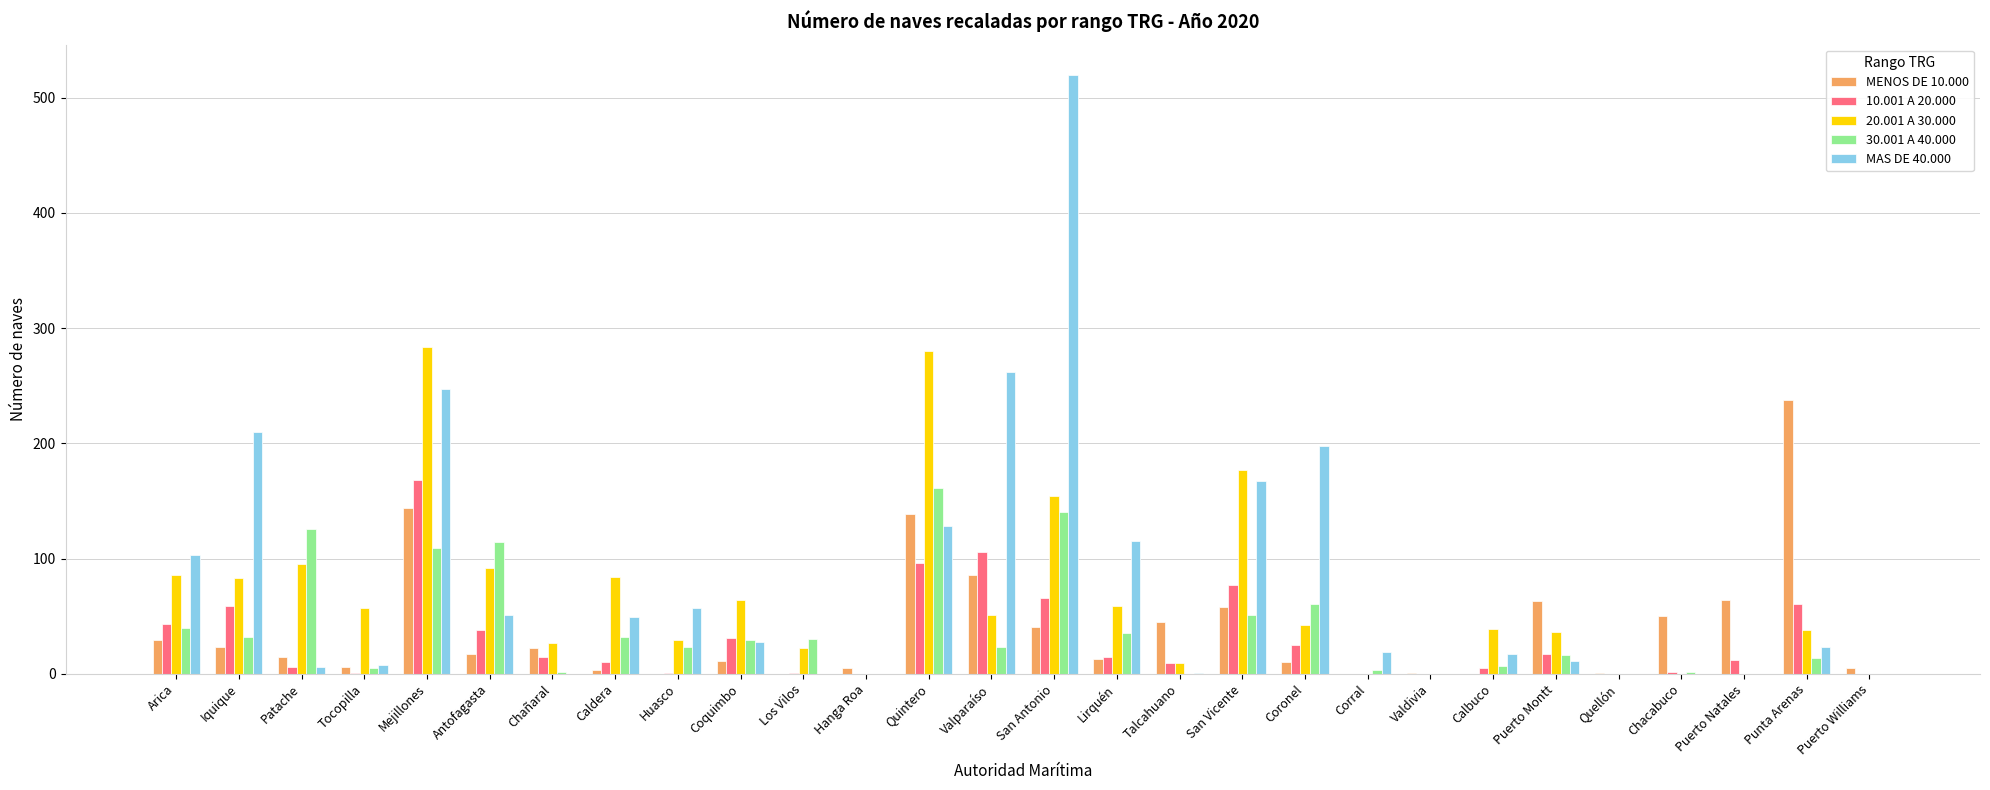

At which label does MENOS DE 10.000 first exceed 17?

Arica